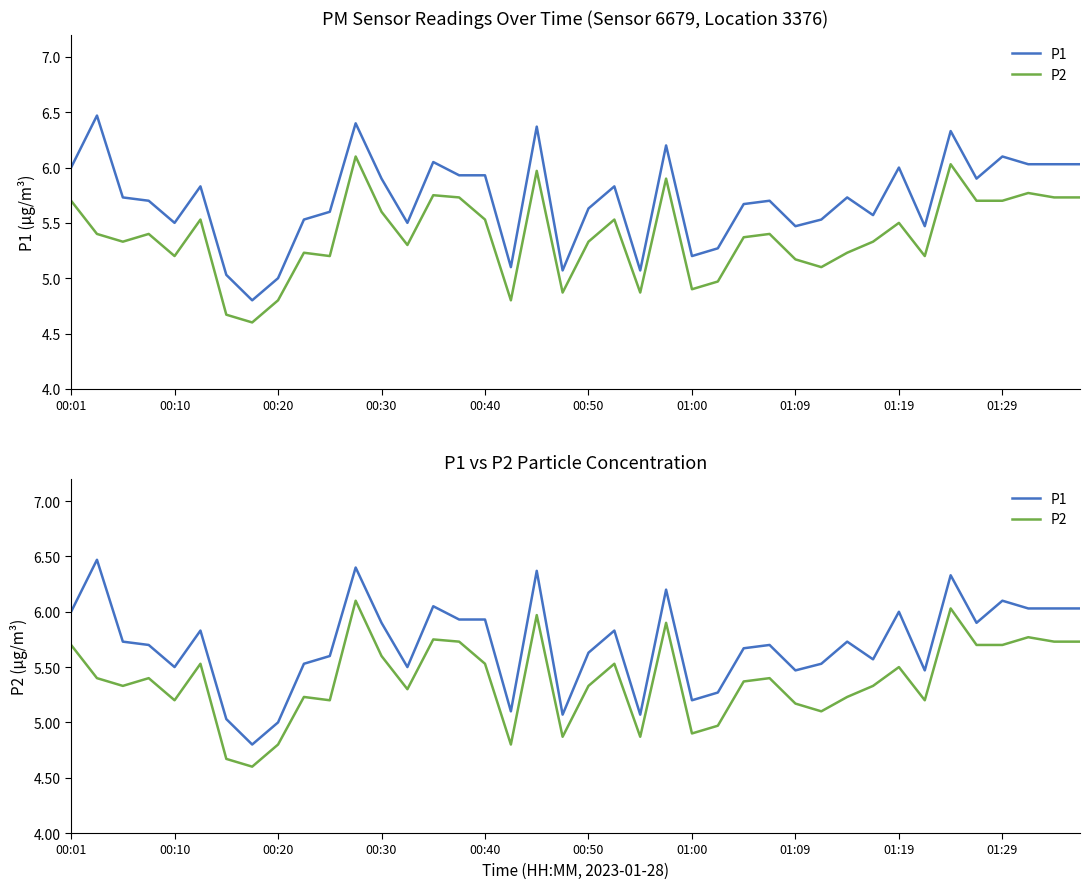

Which series has the largest total across all categories?

P1